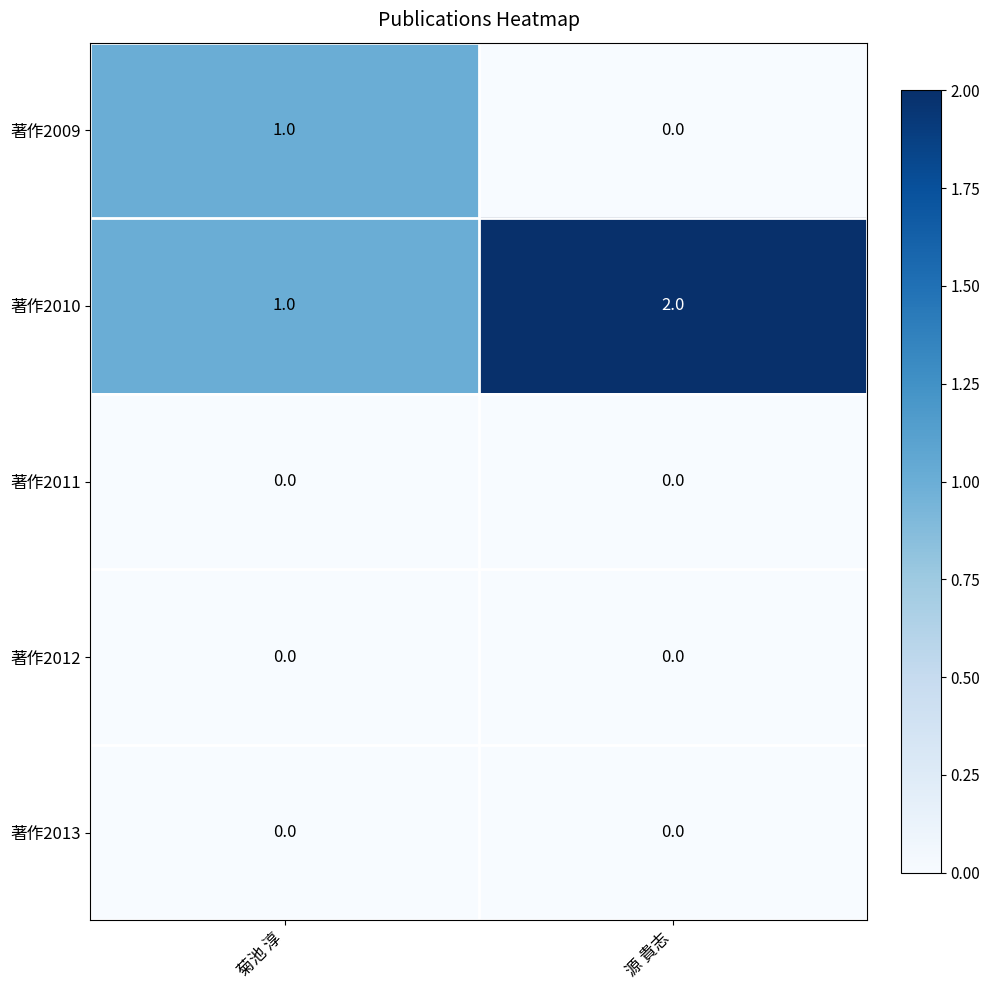

What is the difference between the highest and lowest values at 源 貴志?

2